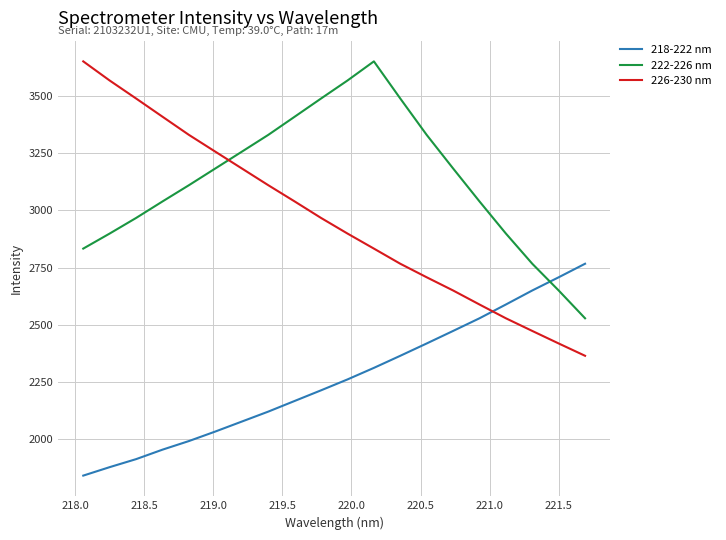

What is the minimum value for 218-222 nm?

1841.2